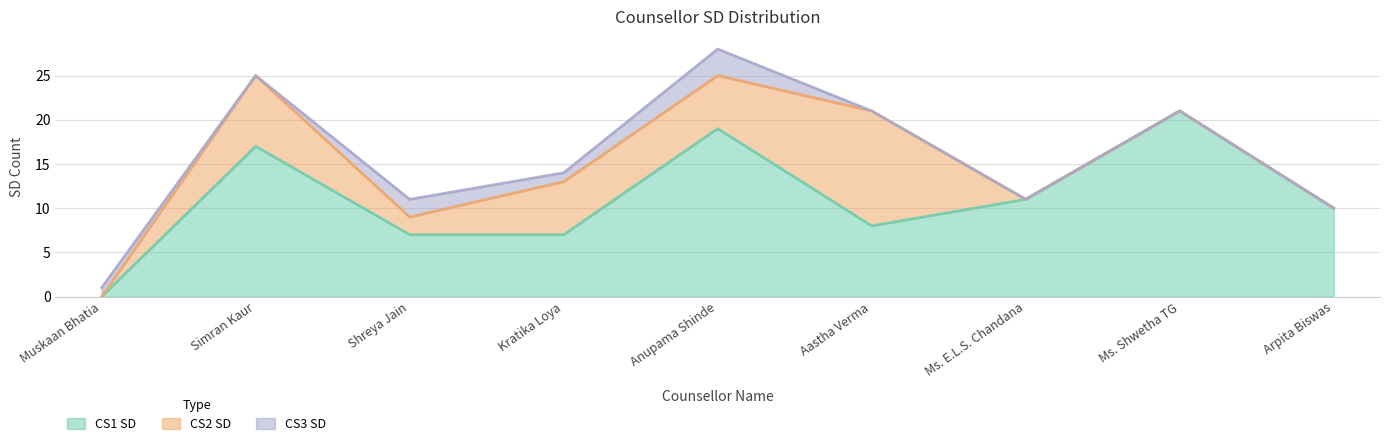

What is the sum of all CS2 SD values?

35